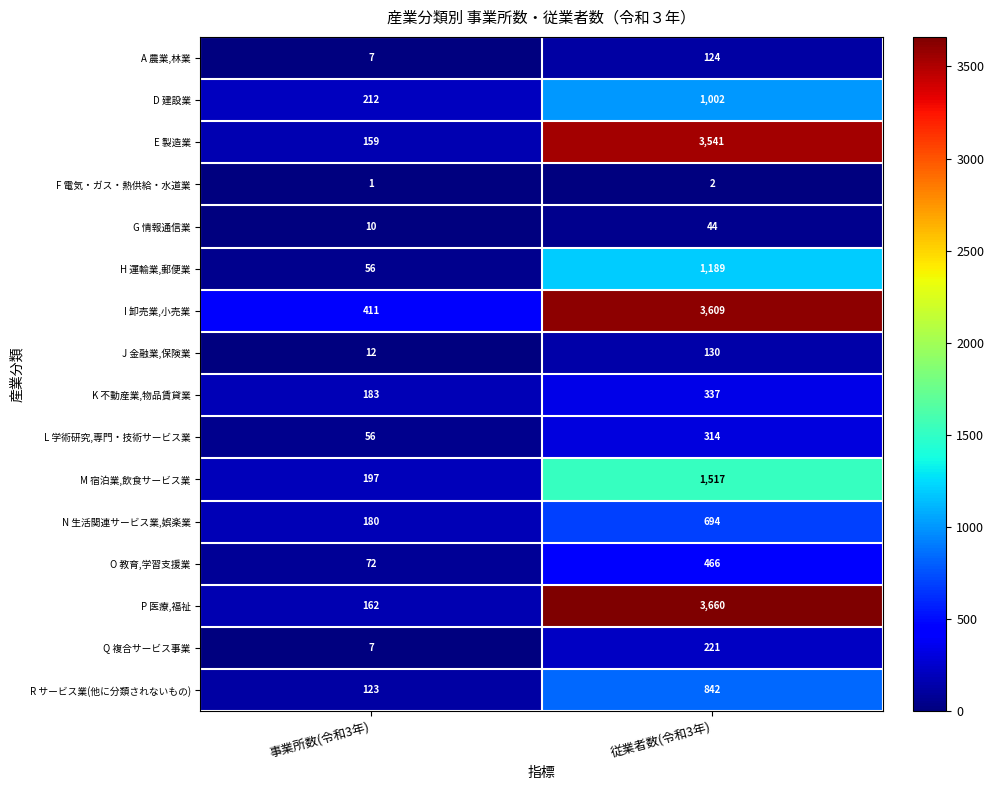

What is the spread (max minus min) of values at 事業所数(令和3年)?

410